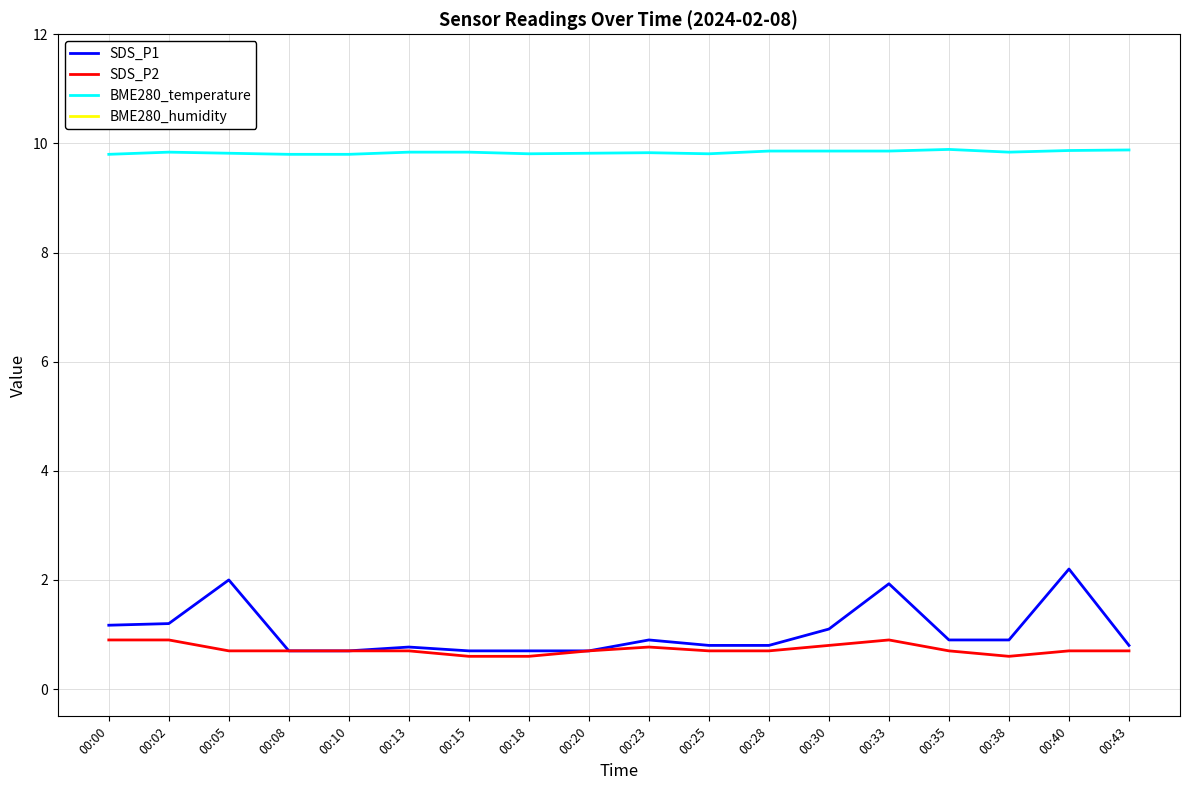

What is the difference between the second highest and minimum values in the SDS_P2 series?

0.3